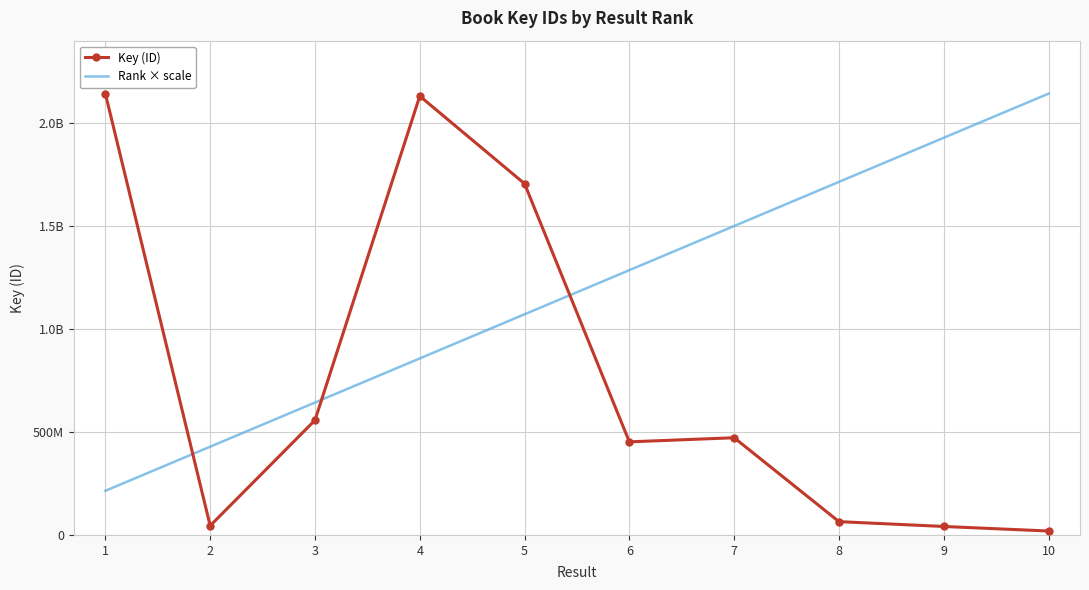

Reading left to right, extract all data points from this chart.

Key (ID): 1=2140791763.0	2=44695299.0	3=556504120.0	4=2128860280.0	5=1703875389.0	6=451562439.0	7=471556073.0	8=64563133.0	9=41085590.0	10=19011168.0
Rank × scale: 1=214079176.3	2=428158352.6	3=642237528.9	4=856316705.2	5=1070395881.5	6=1284475057.8	7=1498554234.1	8=1712633410.4	9=1926712586.7	10=2140791763.0